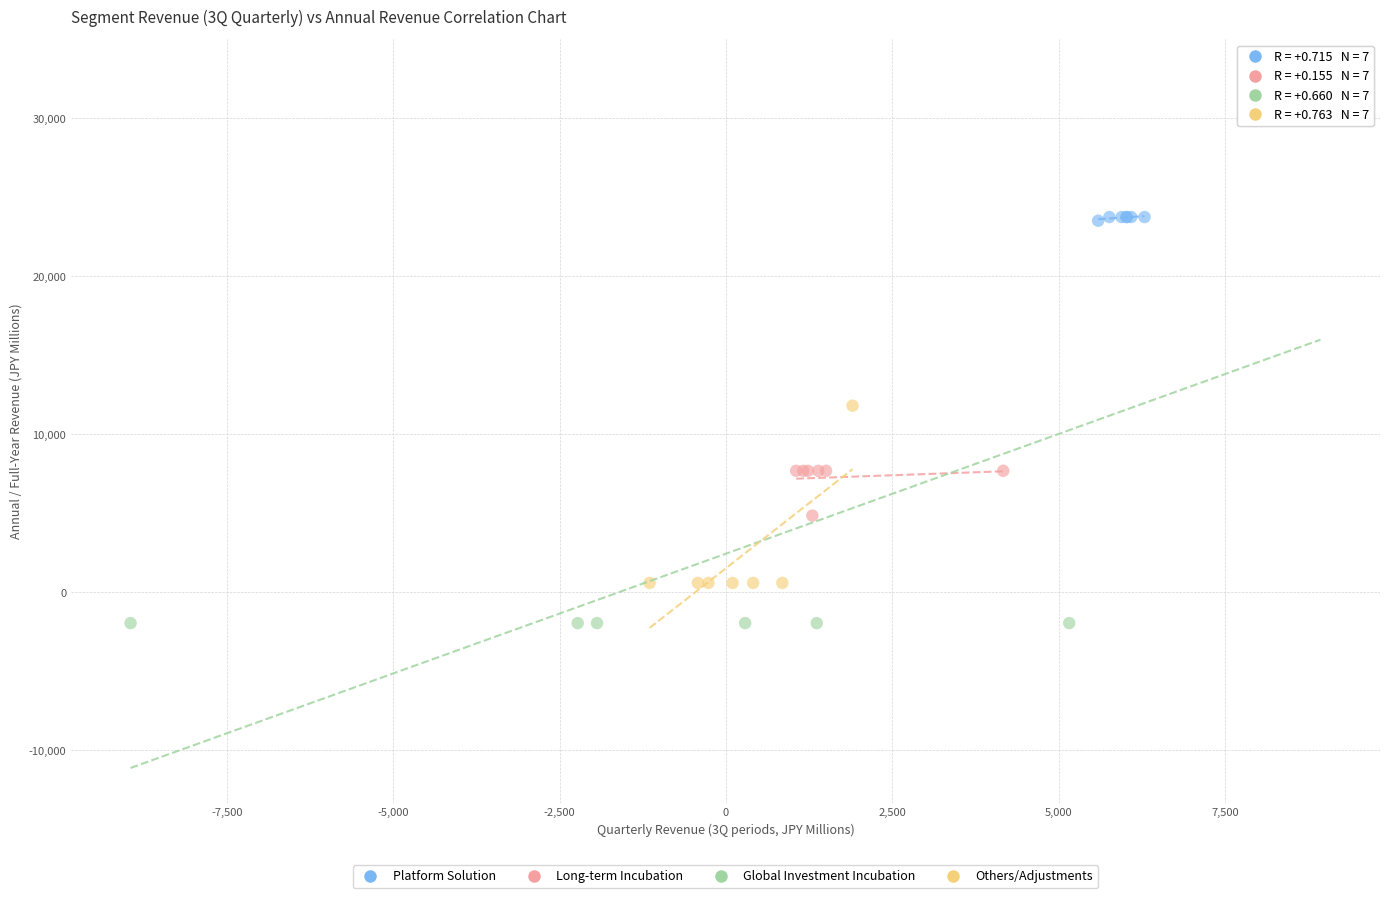

Which series contains the lowest Y value?

Global Investment Incubation